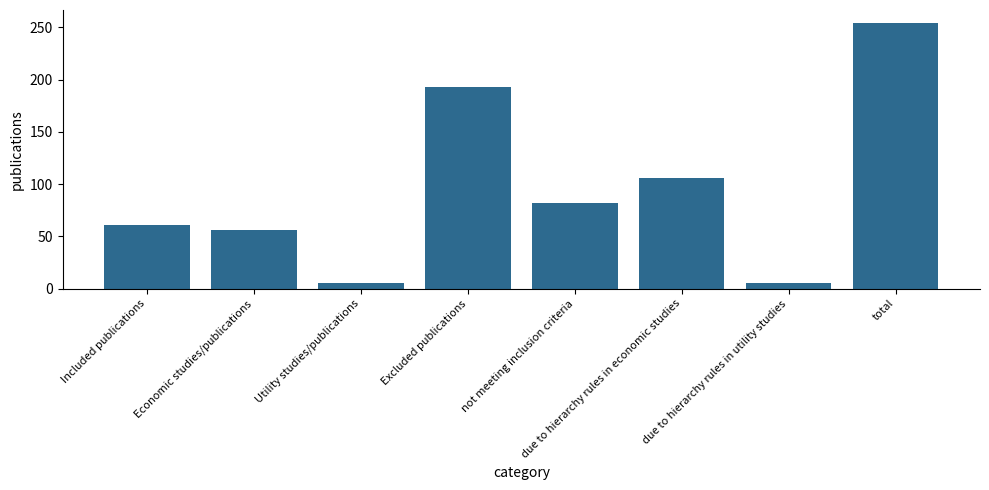

Which category has the highest value across all series?

total